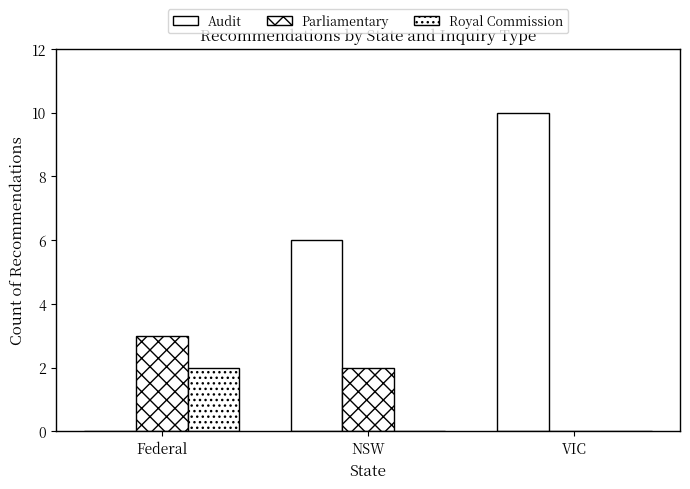

How many groups of bars are there?

3